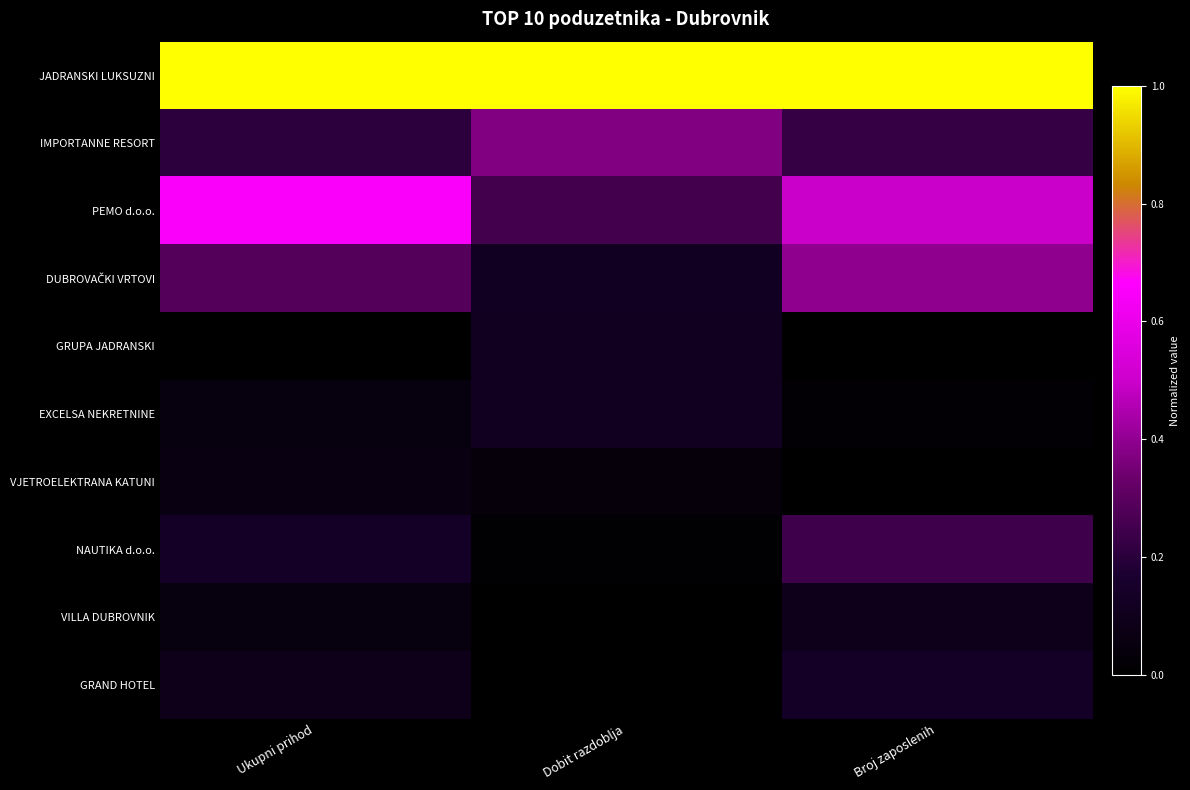

Which label corresponds to the largest value in the chart?

Ukupni prihod